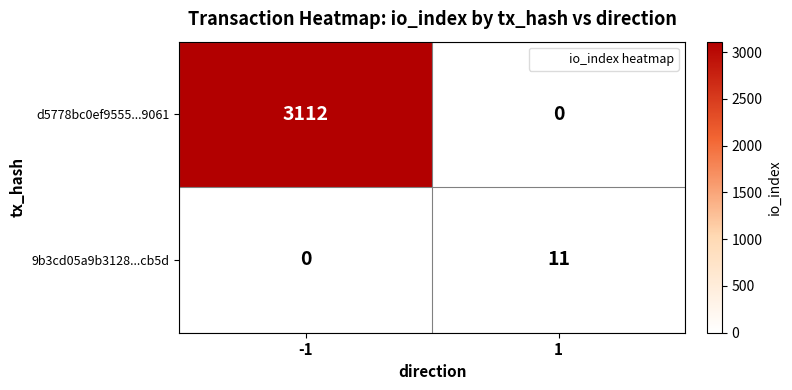

True or false: d5778bc0ef9555...9061 has a value of 1175 at 1.

False